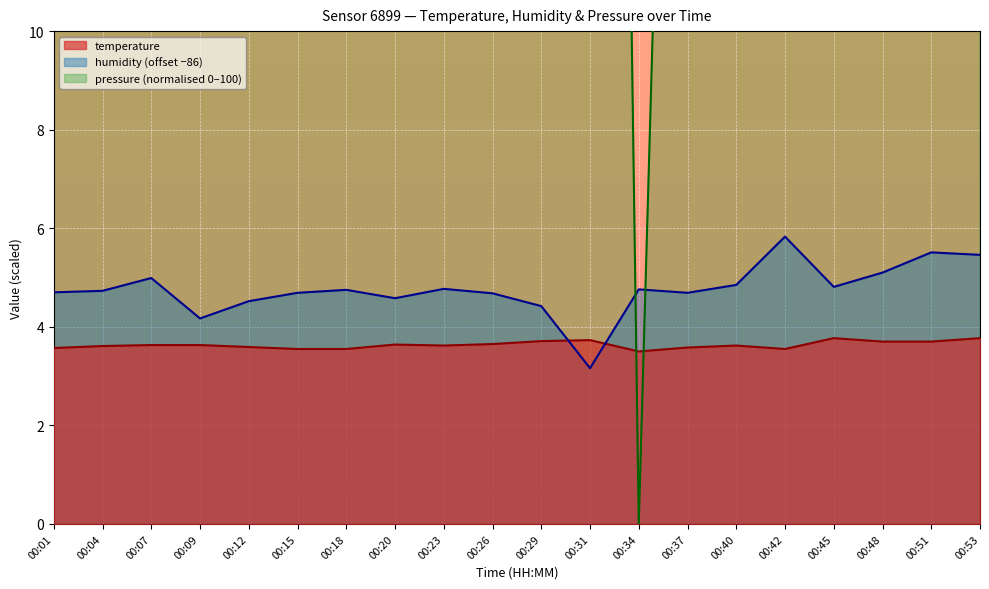

How many interior local valleys does the pressure series have?

6